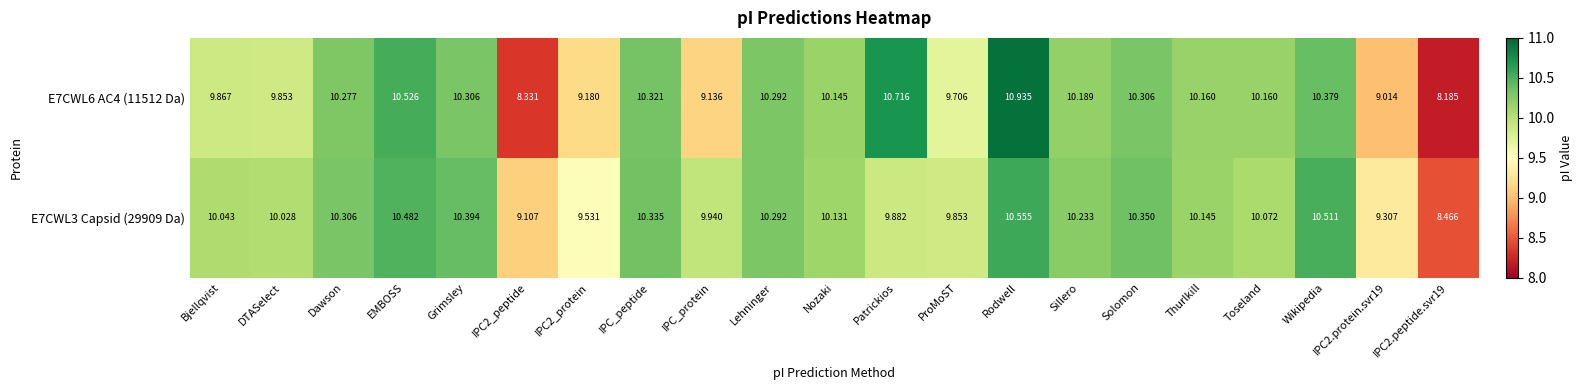

How many distinct data groups are displayed?

2